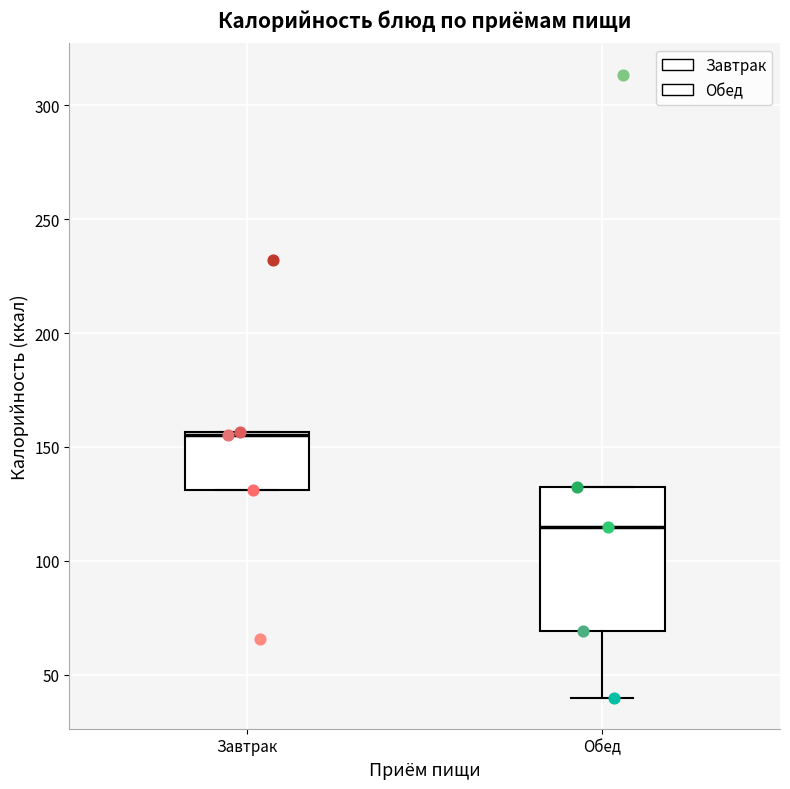

Where is the upper edge of the box for Обед on the y-axis? The values are not printed on the chart, so give them approximately, as read against the axis.

130